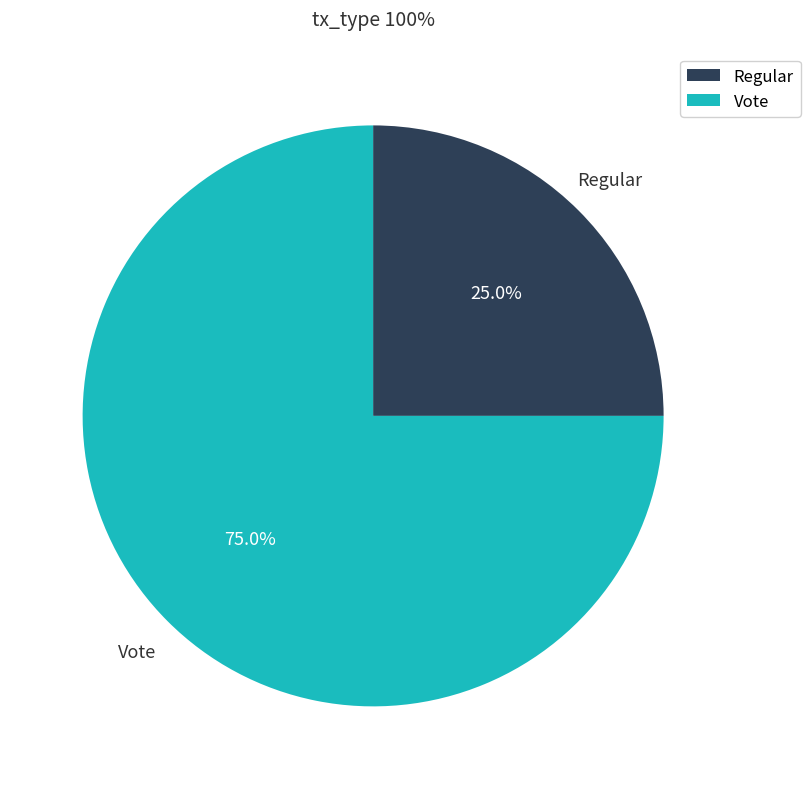

Is the sum of Regular and Vote greater than half?

Yes